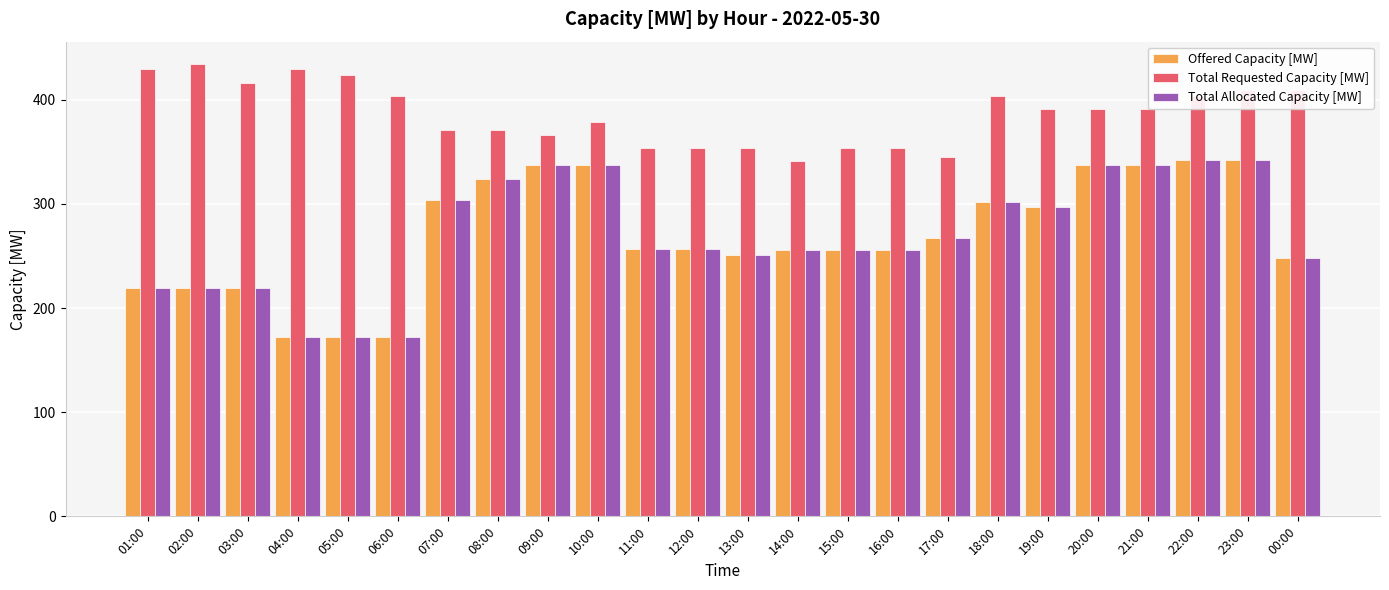

What is the minimum value for Total Requested Capacity [MW]?

341